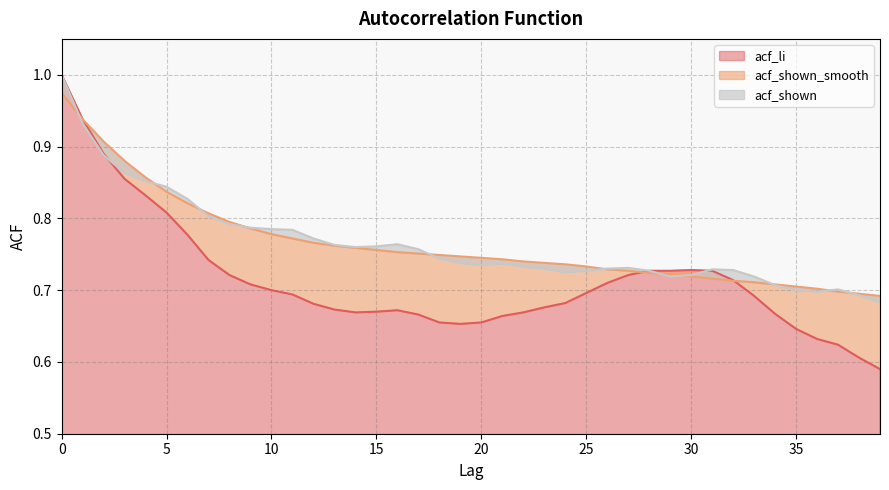

What is the maximum value shown in the chart?

1.0